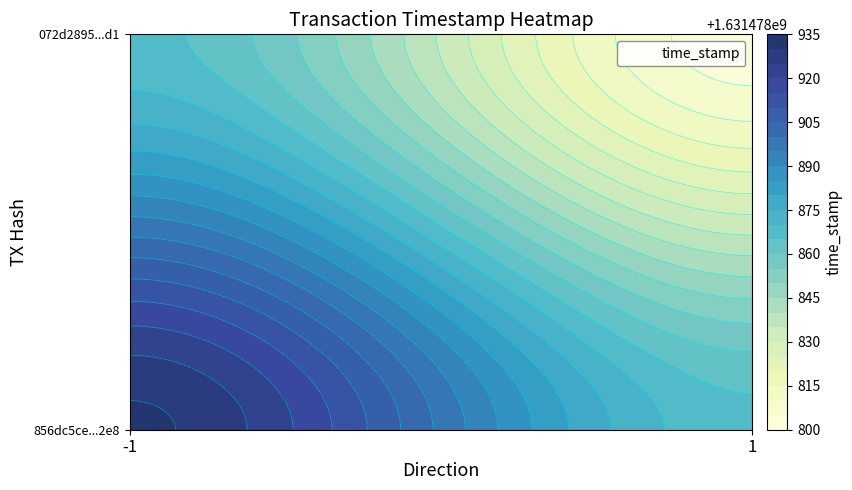

How many values in the 072d2895010eb5bc1a594044640360a237cd4d1 series are below 1631478802?

1